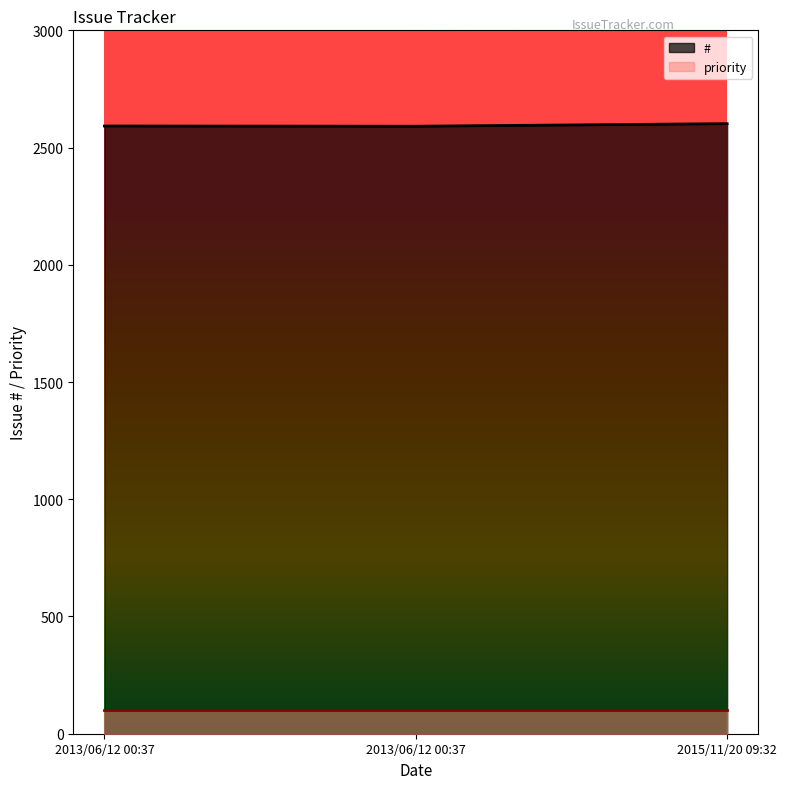

Approximately how many times larger is the value at 2015/11/20 09:32 compared to 2013/06/12 00:37?

1.0